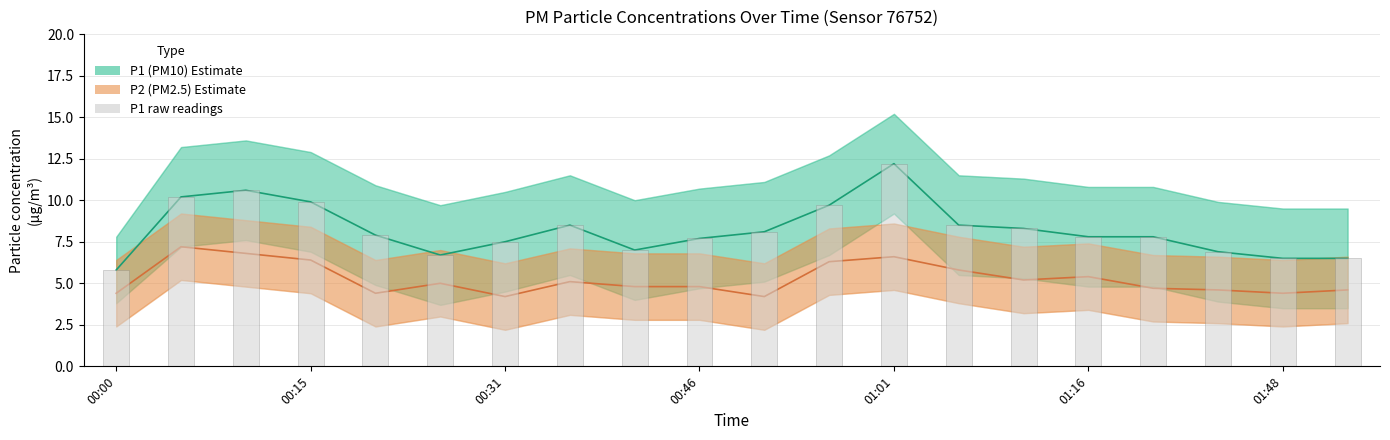

Is it true that P2 (PM2.5) equals 9.5 at 00:15?

False